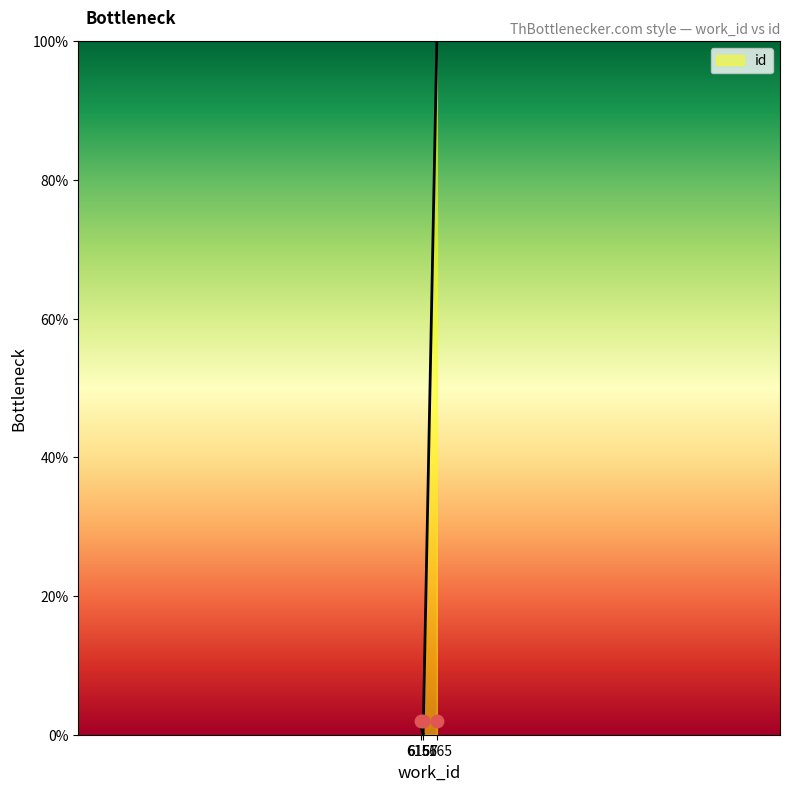

What is the change in value from 6156 to 6165?

+99.1